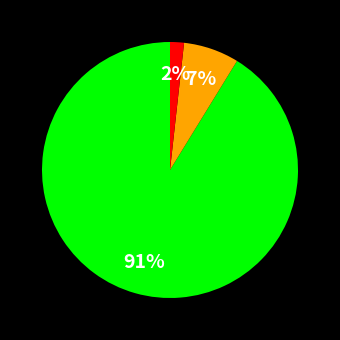

To the nearest percent, what is the average slice percentage?

33%